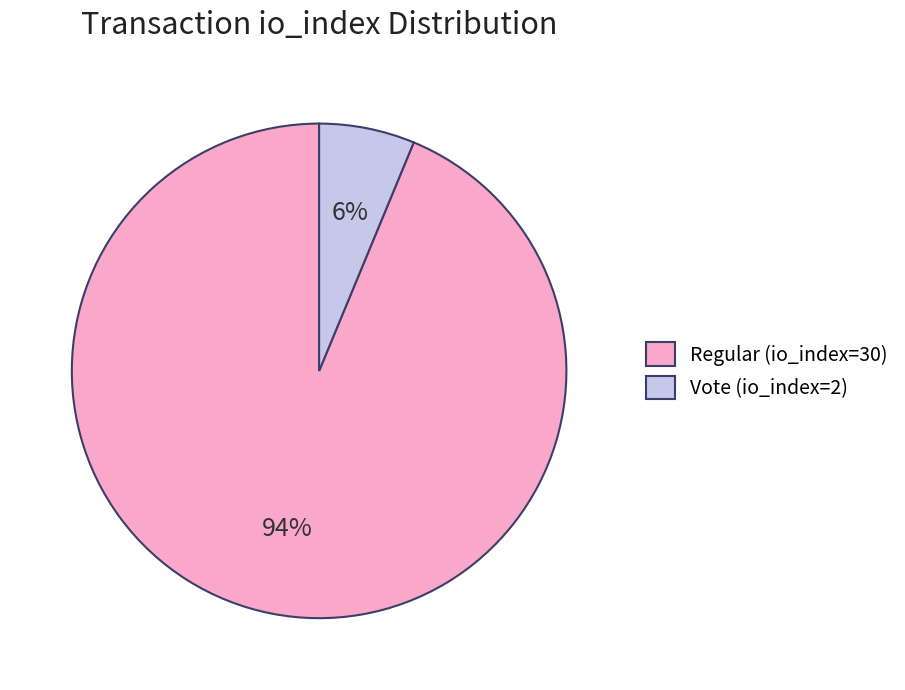

To the nearest percent, what portion does Regular (io_index=30) represent?

94%